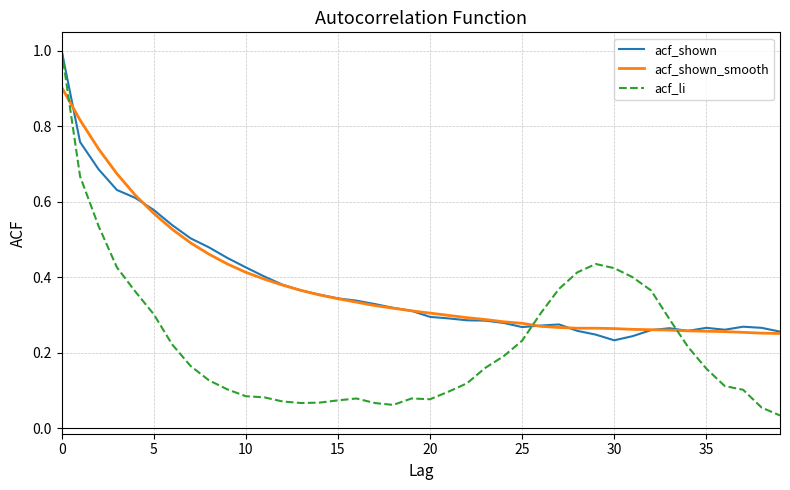

What is the greatest value displayed?

1.0